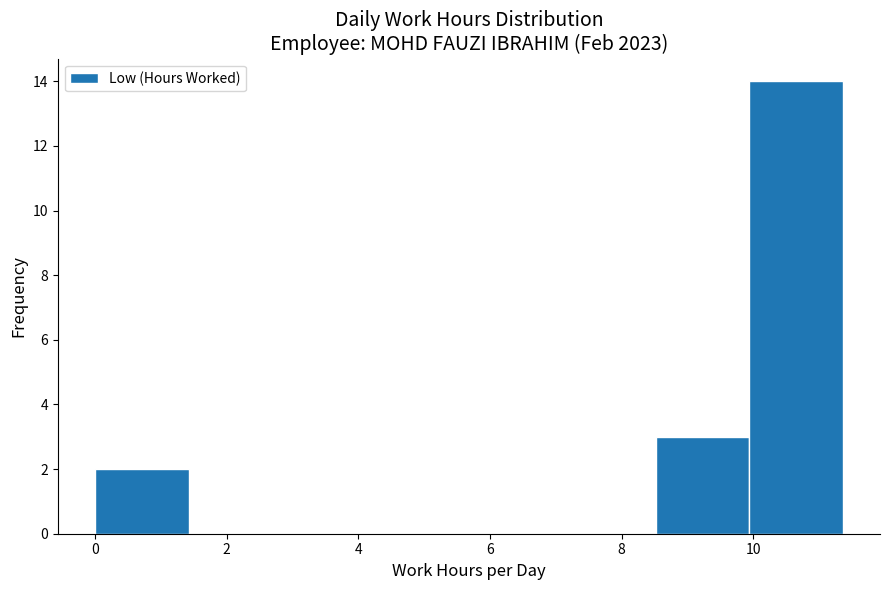

Over which range of the x-axis is the bar tallest?

9.94 to 11.36